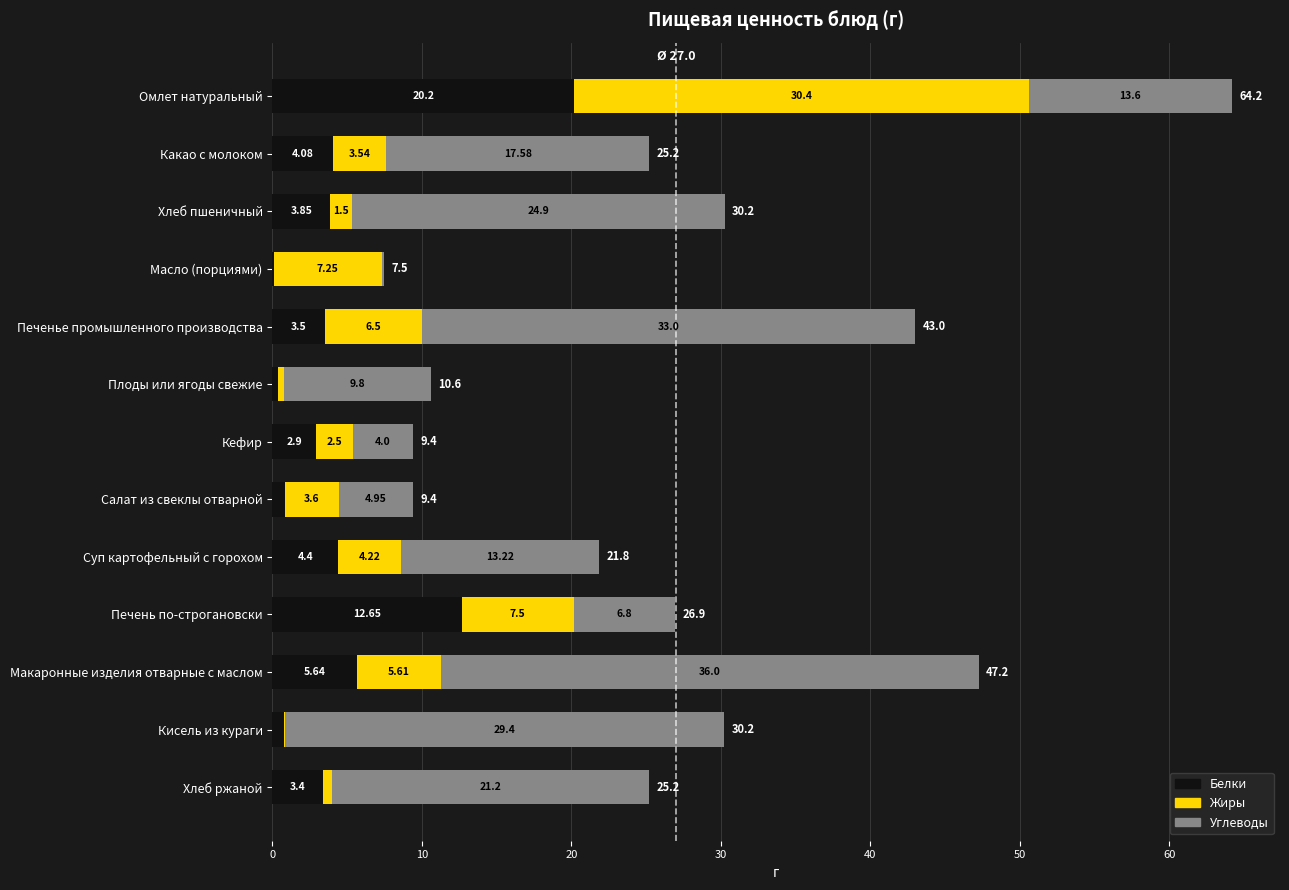

At which category is the sum across all series the highest?

Омлет натуральный